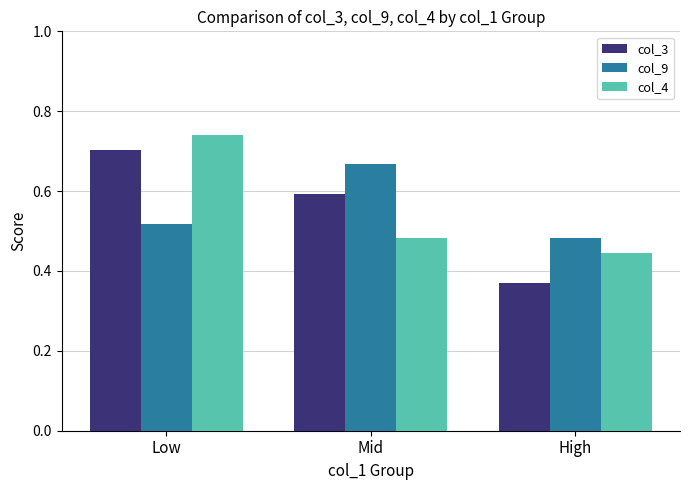

Which series has the widest spread of values?

col_3